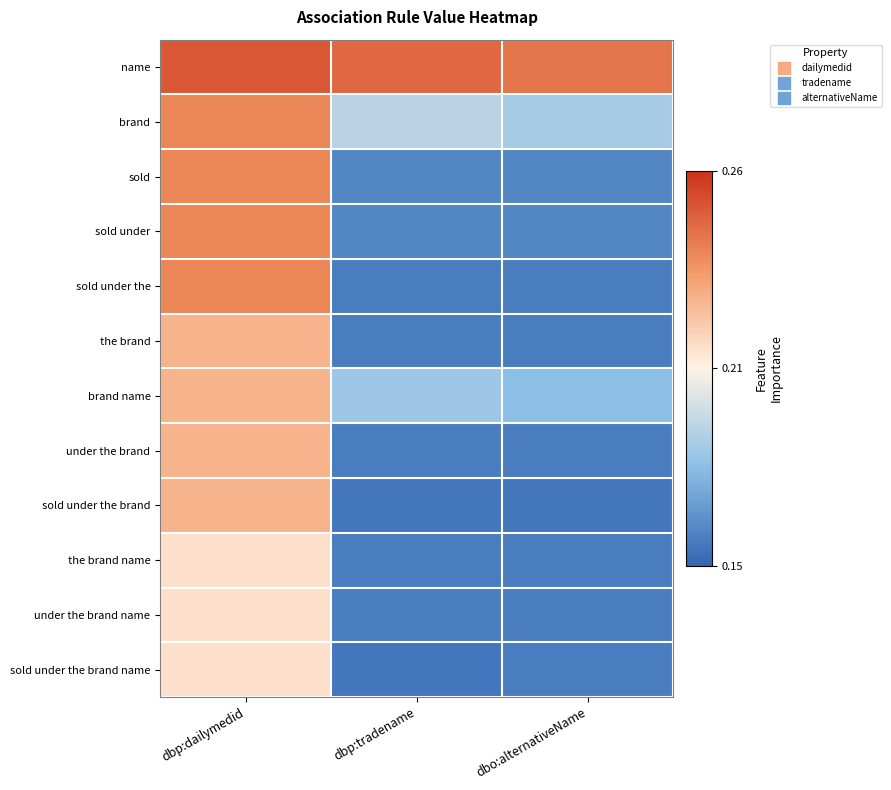

What is the minimum value shown in the chart?

0.2